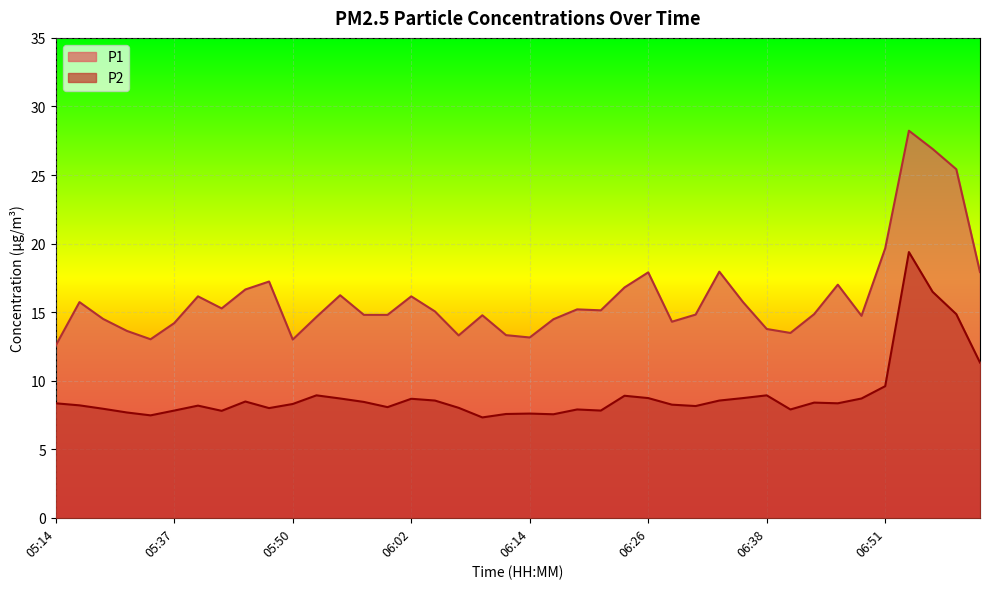

True or false: P2 and P1 cross at least once.

False